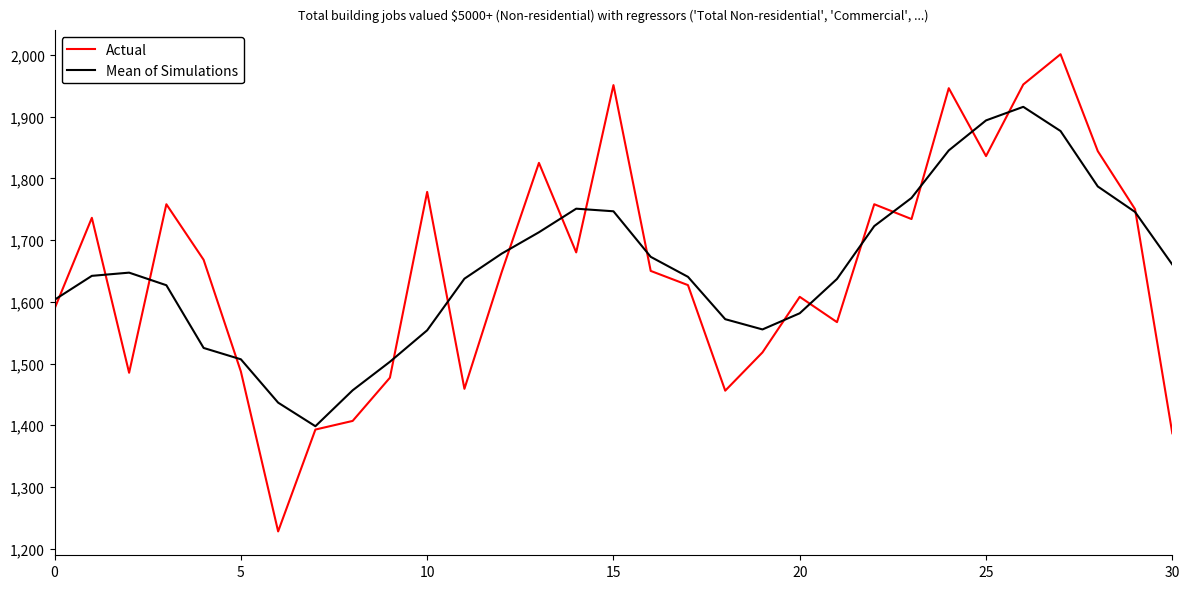

Which series has the widest spread of values?

Actual